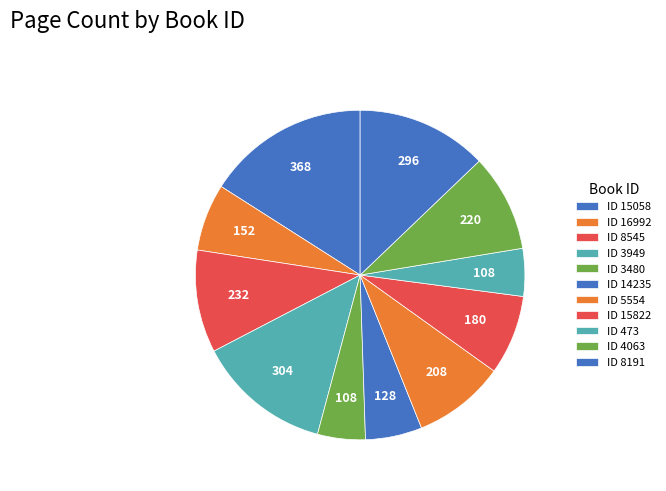

What is the largest slice in the pie chart?

15058